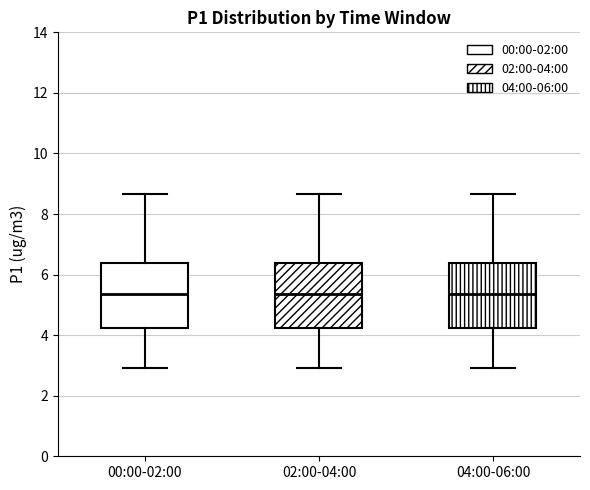

Where does the median line of the box for 04:00-06:00 sit on the y-axis? The values are not printed on the chart, so give them approximately, as read against the axis.

5.4